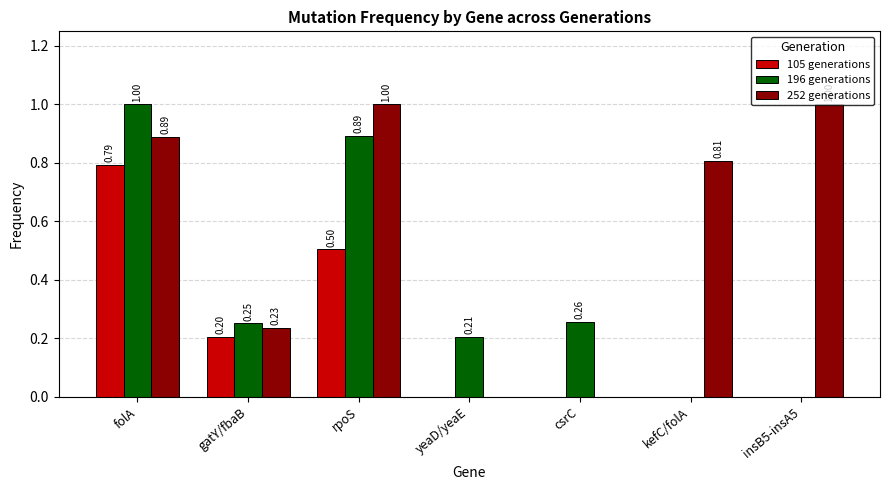

At which category is the sum across all series the highest?

folA